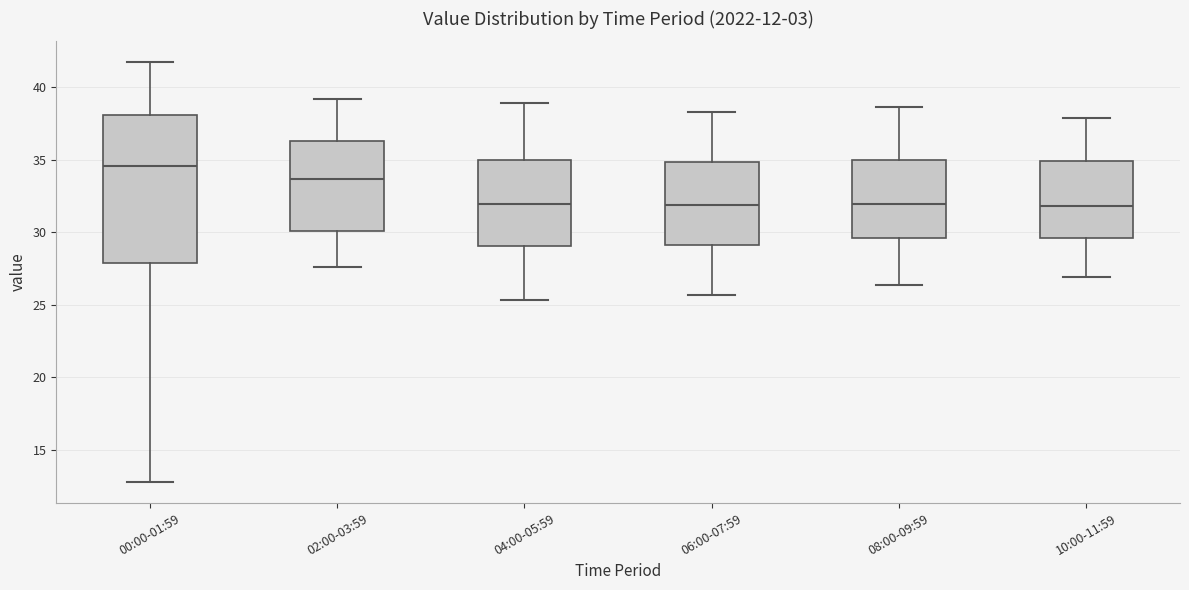

Which box has the highest median line?

00:00-01:59